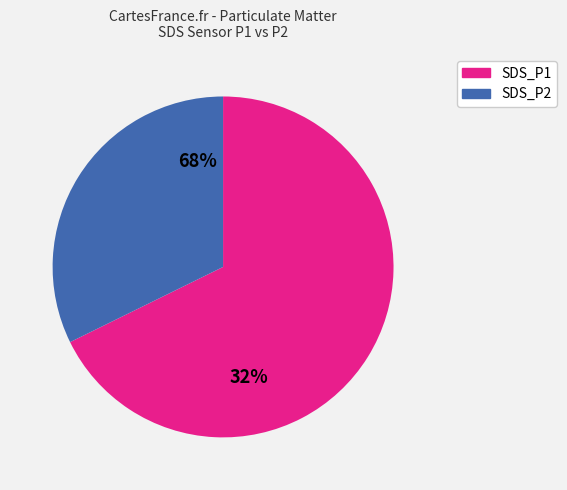

Rank the series by their maximum value, from highest to lowest.

SDS_P1, SDS_P2